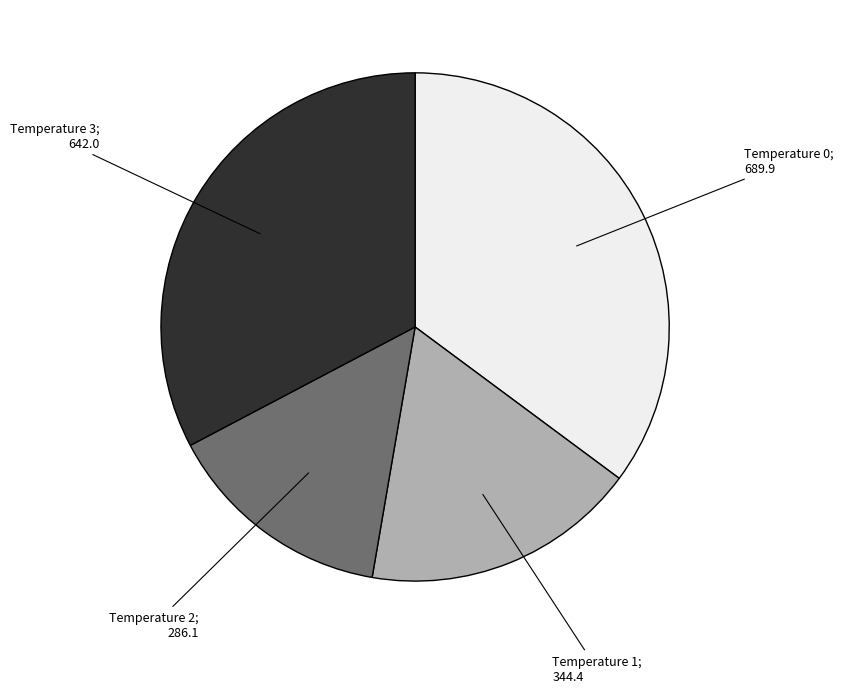

Does any single category account for the majority?

No